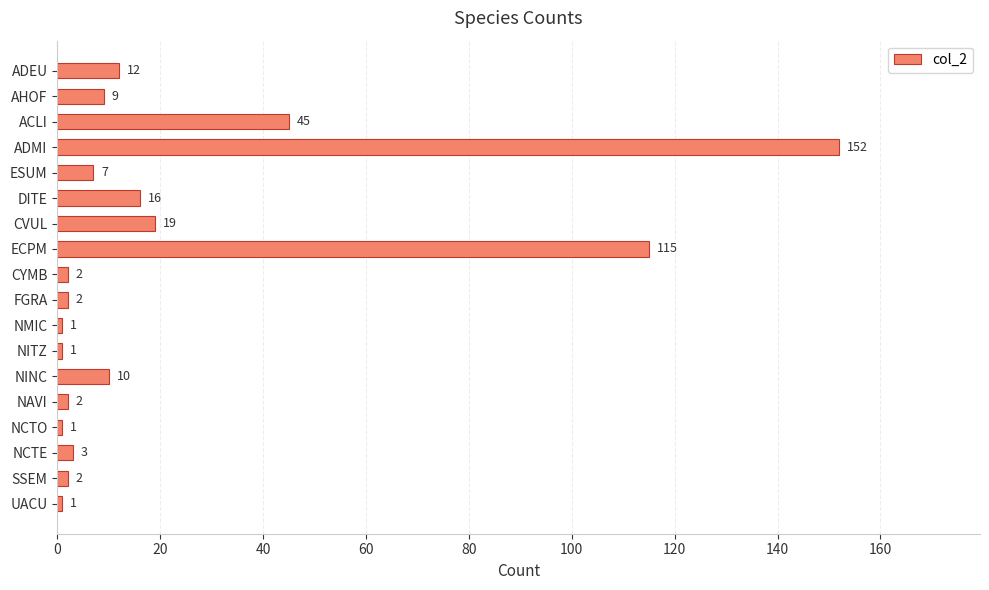

What is the label of the 8th bar from the top?

ECPM